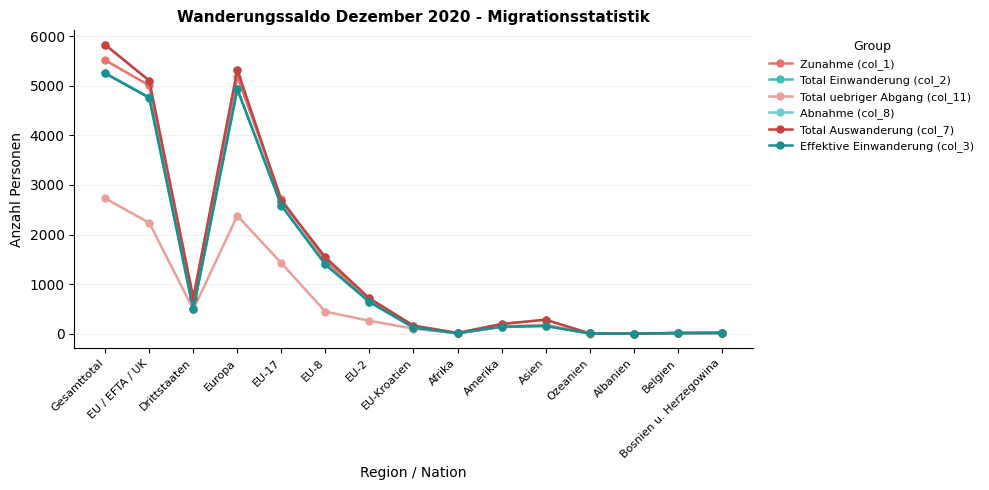

Where do Total Auswanderung (col_7) and Zunahme (col_1) first cross each other?

Europa and EU-17